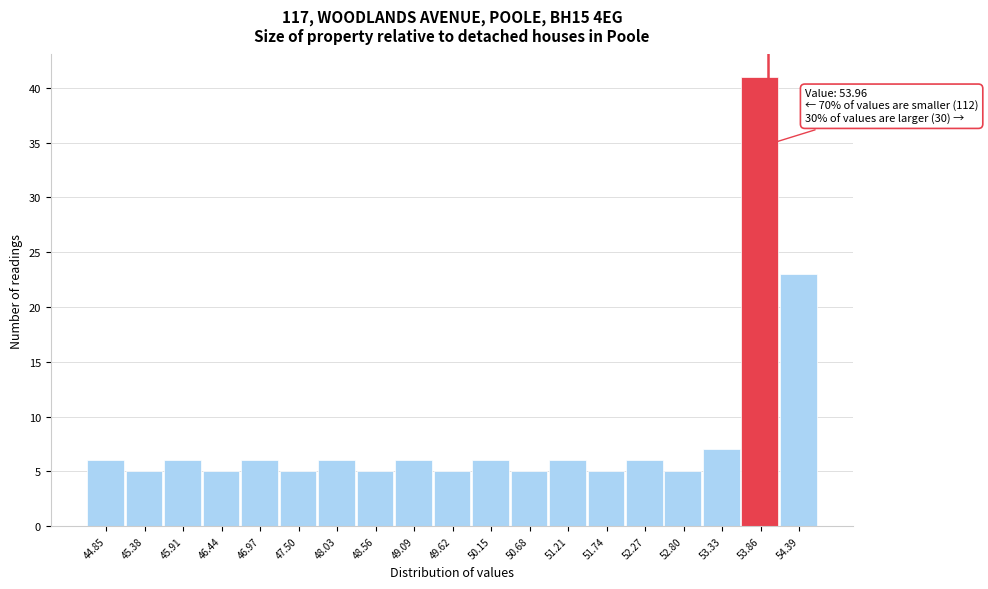

Over which range of the x-axis is the bar tallest?

53.6 to 54.1